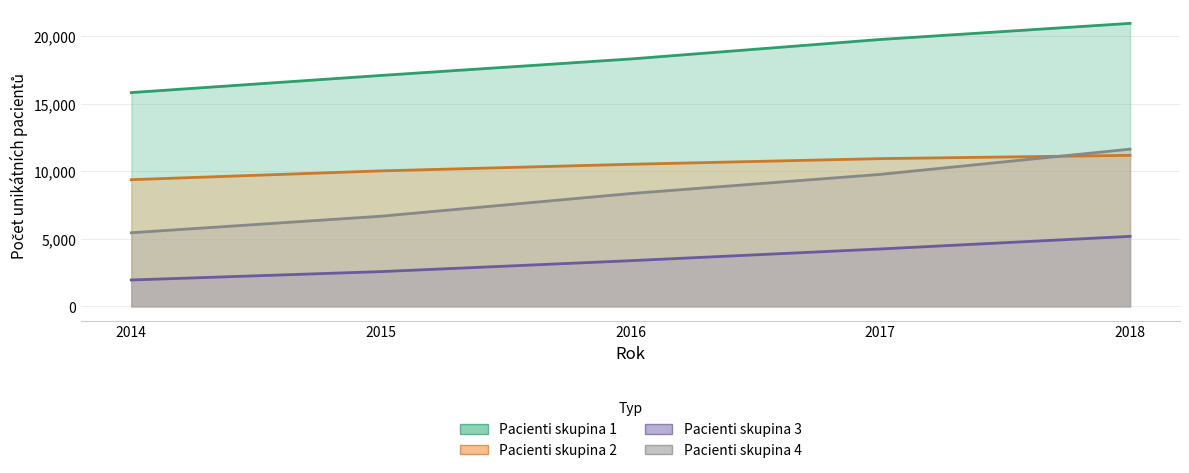

Reading left to right, transcribe all the data shown in this chart.

Pacienti skupina 1: 2014=15828	2015=17096	2016=18316	2017=19759	2018=20952
Pacienti skupina 2: 2014=9381	2015=10032	2016=10521	2017=10939	2018=11182
Pacienti skupina 3: 2014=1956	2015=2576	2016=3385	2017=4252	2018=5184
Pacienti skupina 4: 2014=5452	2015=6676	2016=8354	2017=9773	2018=11641